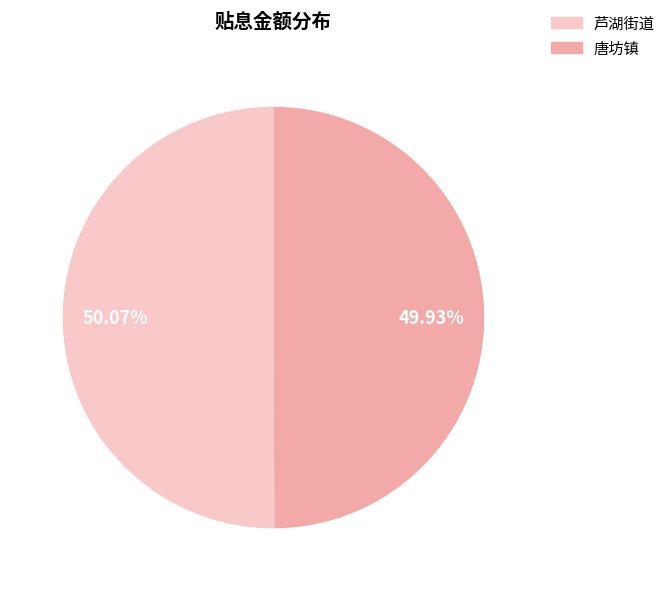

Combined, do 芦湖街道 and 唐坊镇 account for over 50%?

Yes